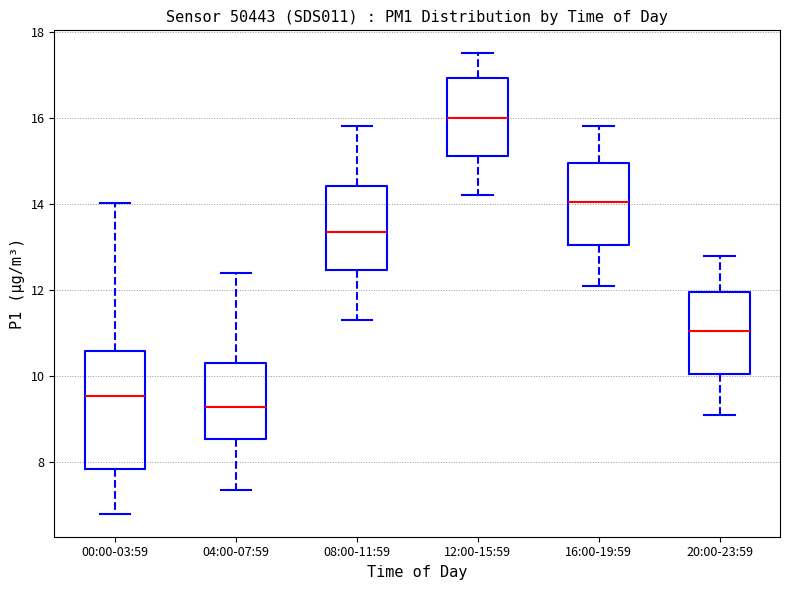

Reading left to right, read every box against the y-axis: the position of its median line, the range the box covers, and the ends of its whiskers. The values are not printed on the chart, so give them approximately, as read against the axis.

00:00-03:59: median 9.6, box 7.8 to 10.6, whiskers 6.8 to 14.0
04:00-07:59: median 9.2, box 8.6 to 10.4, whiskers 7.4 to 12.4
08:00-11:59: median 13.4, box 12.4 to 14.4, whiskers 11.4 to 15.8
12:00-15:59: median 16.0, box 15.2 to 17.0, whiskers 14.2 to 17.6
16:00-19:59: median 14.0, box 13.0 to 15.0, whiskers 12.2 to 15.8
20:00-23:59: median 11.0, box 10.0 to 12.0, whiskers 9.2 to 12.8